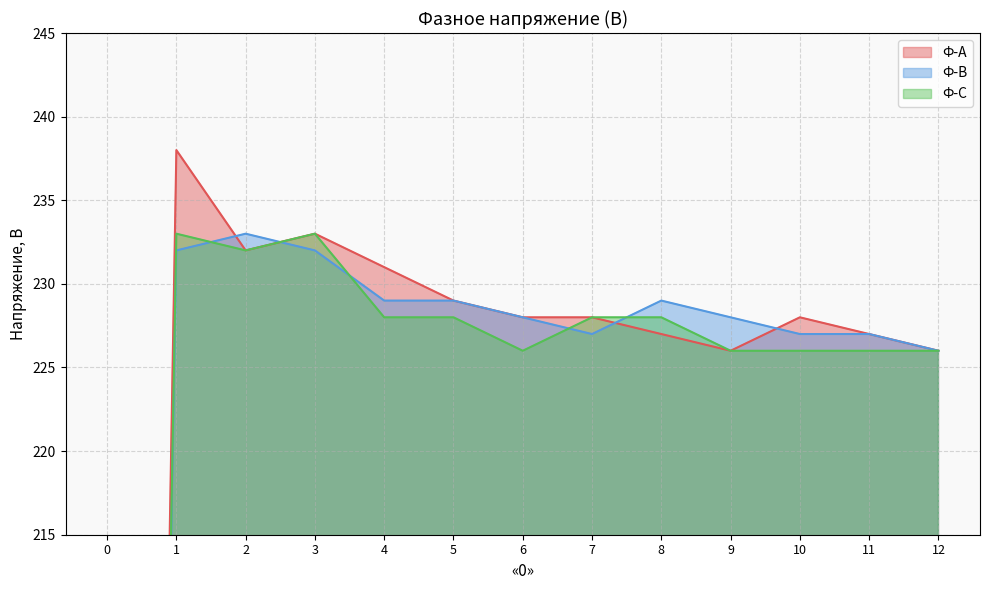

Which series has the widest spread of values?

Ф-А